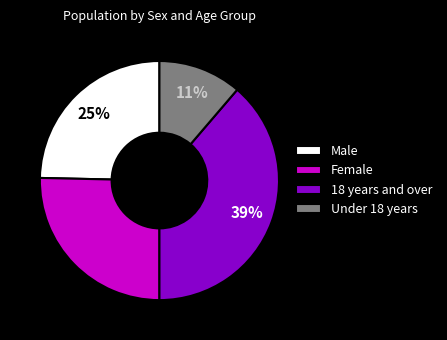

The 18 years and over slice represents 50% of the pie. True or false?

False